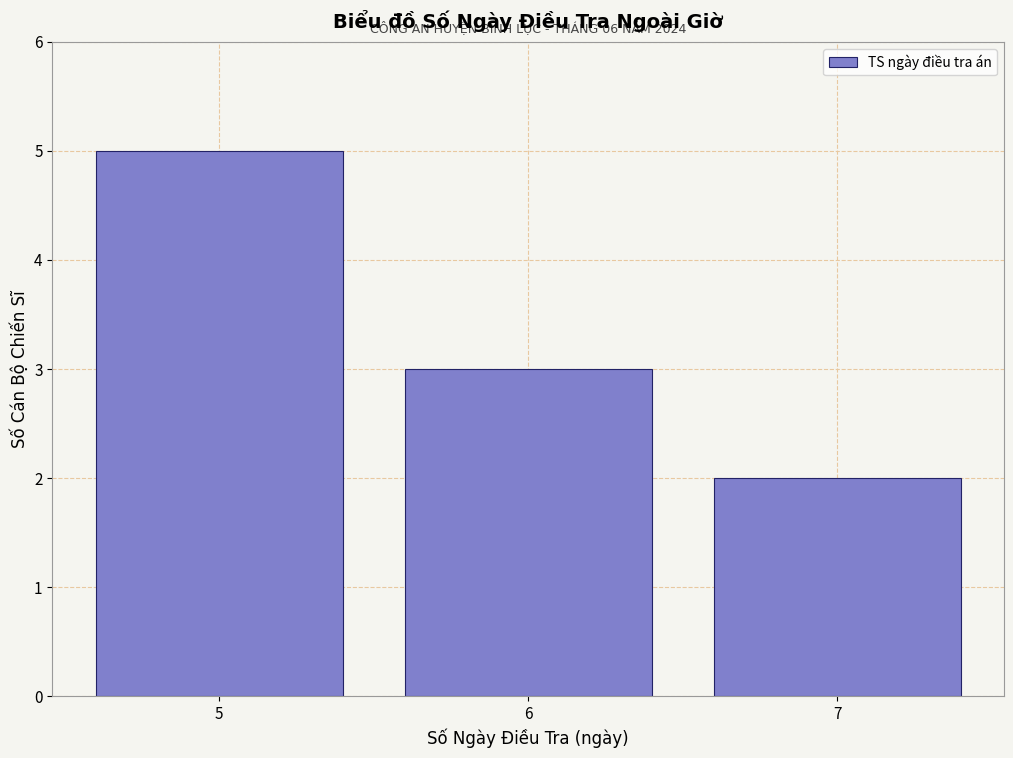

Reading left to right, extract all data points from this chart.

5=5	6=3	7=2